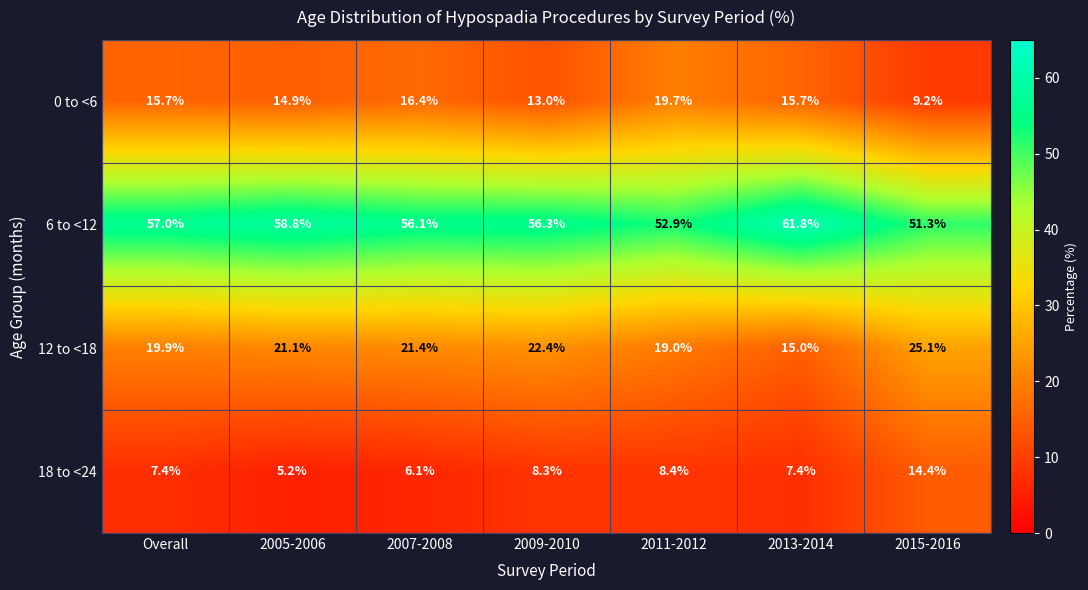

Reading left to right, what are all the values shown in this chart?

0 to <6: 15.7	14.9	16.4	13.0	19.7	15.7	9.2
6 to <12: 57.0	58.8	56.1	56.3	52.9	61.8	51.3
12 to <18: 19.9	21.1	21.4	22.4	19.0	15.0	25.1
18 to <24: 7.4	5.2	6.1	8.3	8.4	7.4	14.4